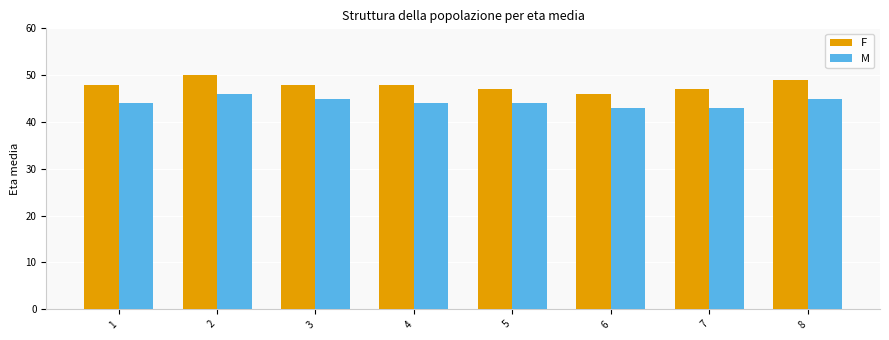

Which series has the widest spread of values?

F